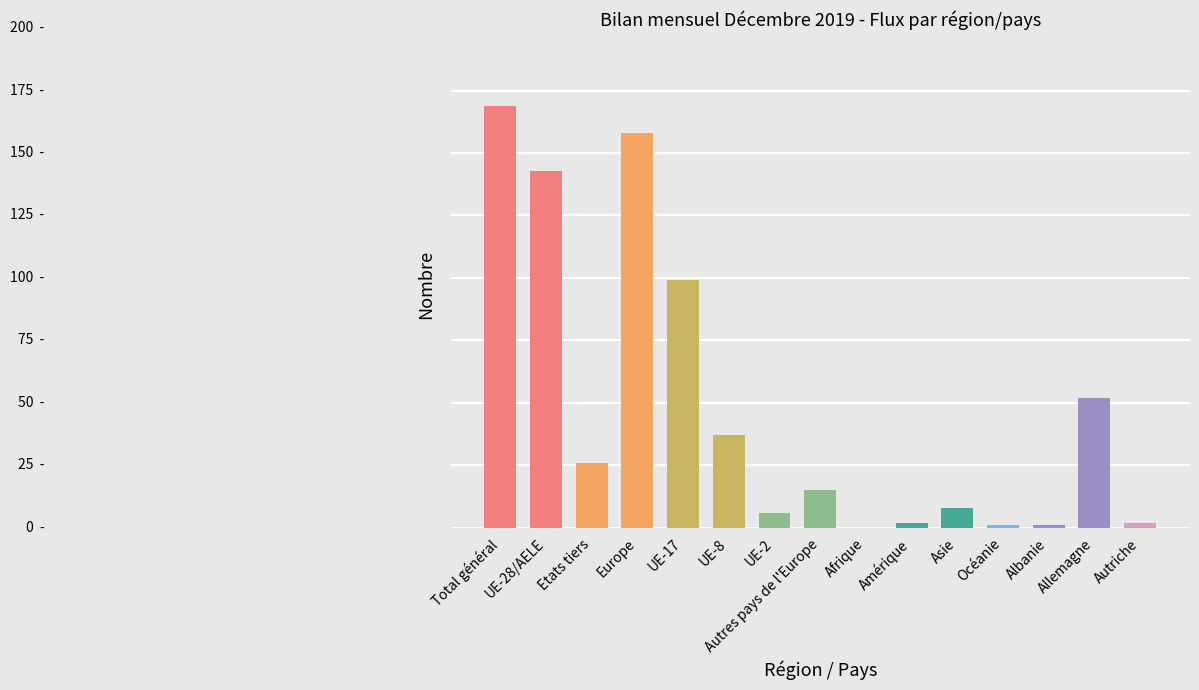

What is the maximum value shown in the chart?

169